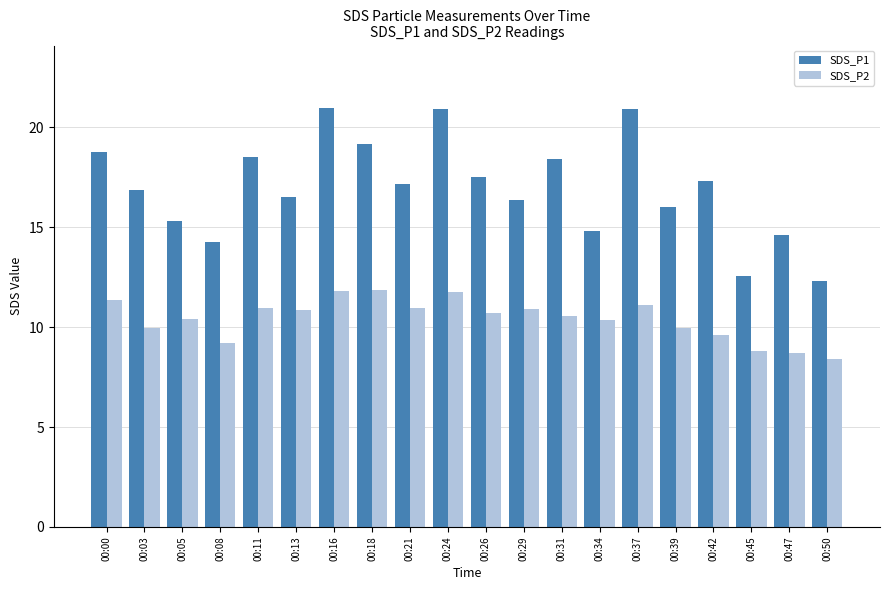

List the series in order of their peak value, highest first.

SDS_P1, SDS_P2